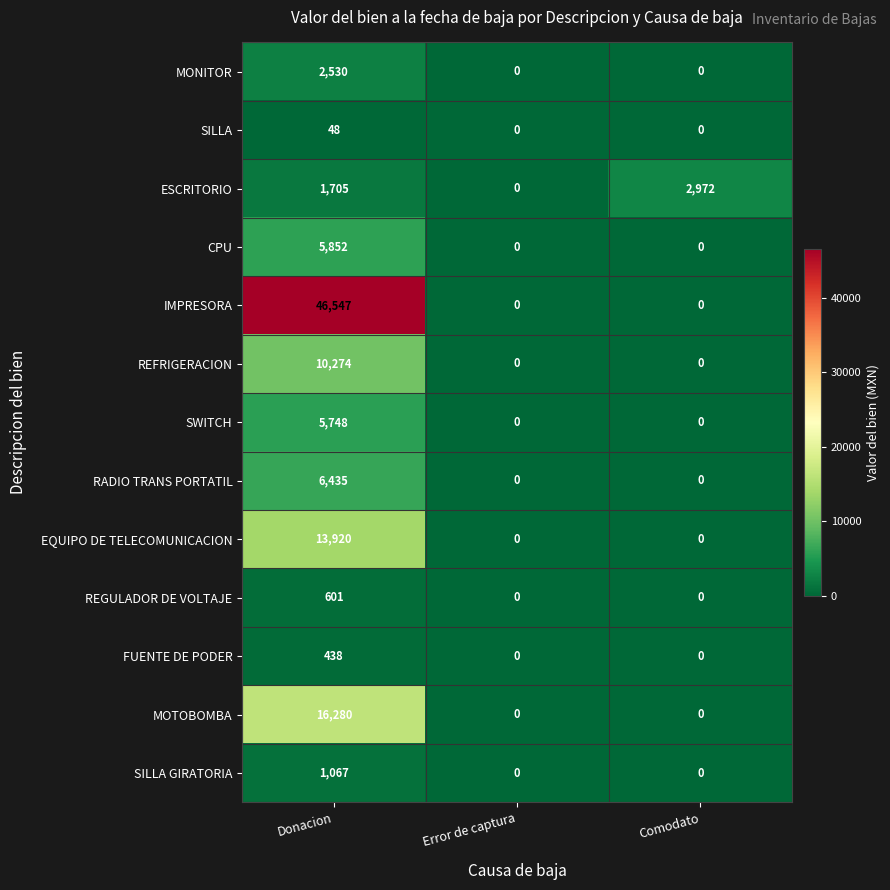

At which category is the sum across all series the highest?

Donacion